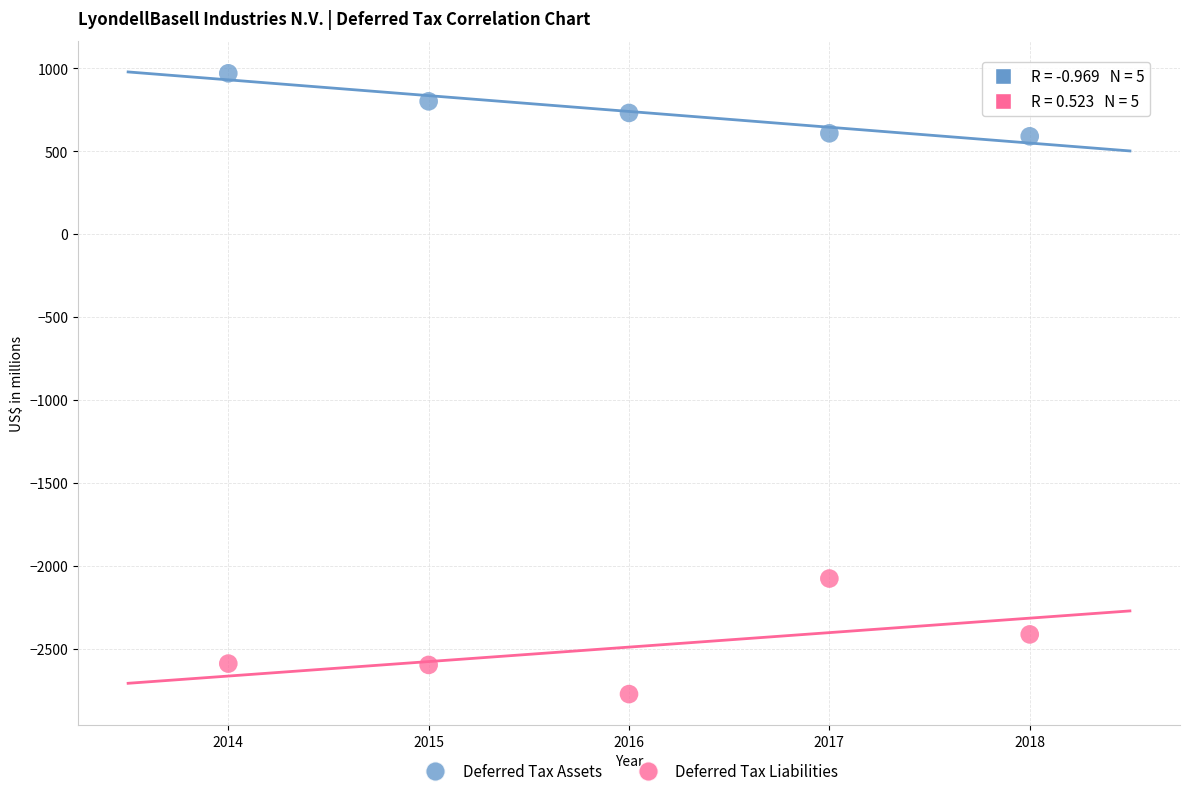

Across all data points, what is the range of Y values (max minus min)?

3744